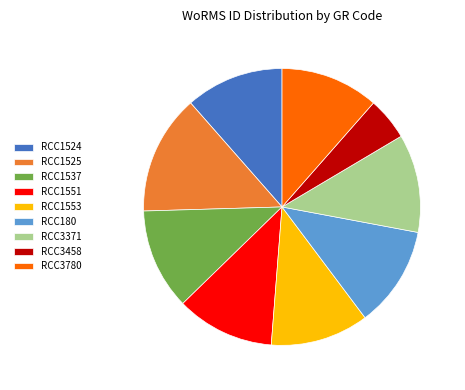

How many segments does this pie chart have?

9